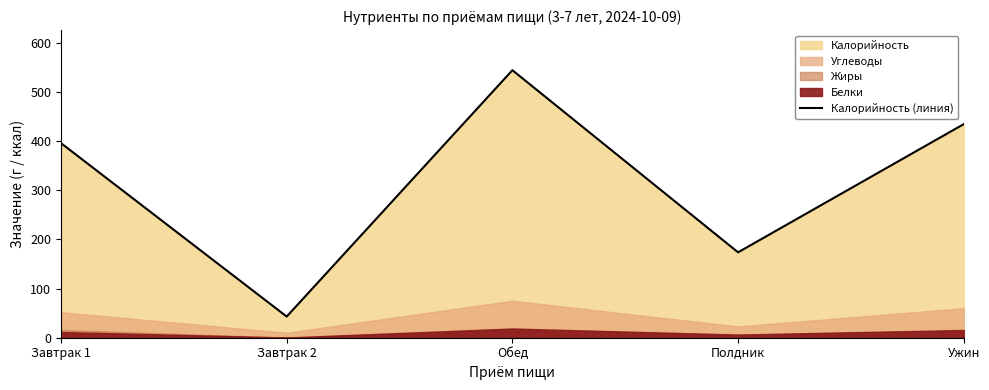

At which label does the data first exceed 395?

Завтрак 1